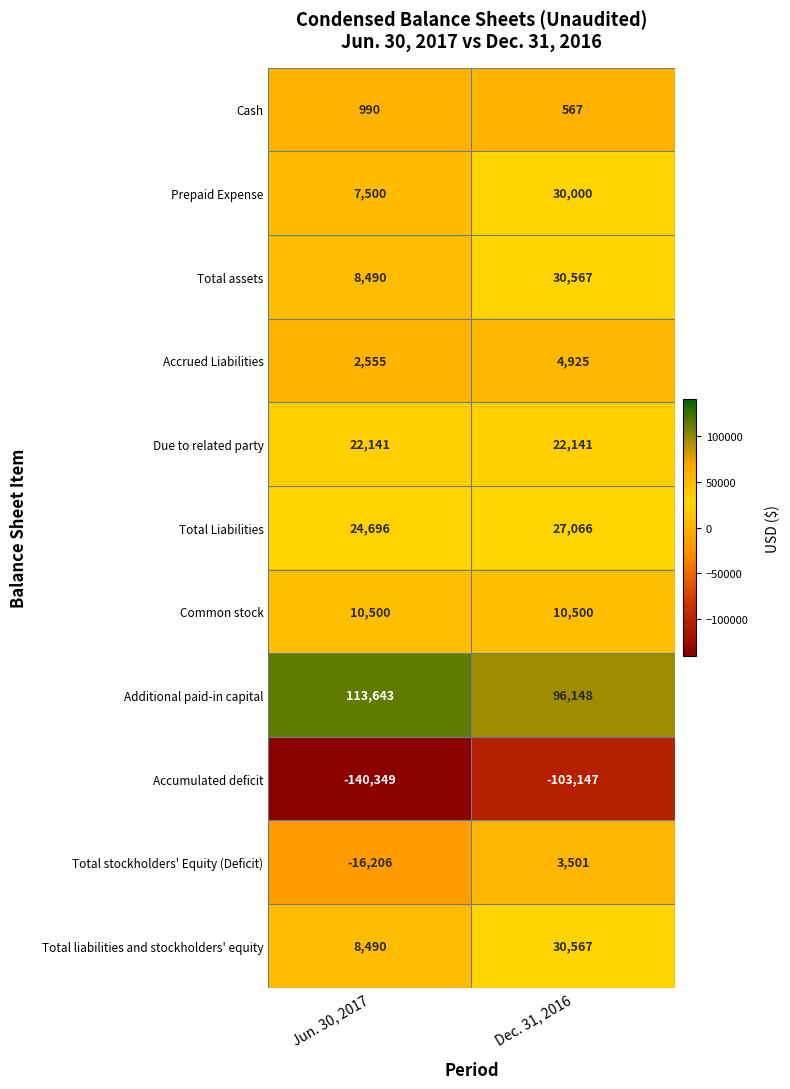

Reading left to right, transcribe all the data shown in this chart.

Cash: 990	567
Prepaid Expense: 7500	30000
Total assets: 8490	30567
Accrued Liabilities: 2555	4925
Due to related party: 22141	22141
Total Liabilities: 24696	27066
Common stock: 10500	10500
Additional paid-in capital: 113643	96148
Accumulated deficit: -140349	-103147
Total stockholders' Equity (Deficit): -16206	3501
Total liabilities and stockholders' equity: 8490	30567